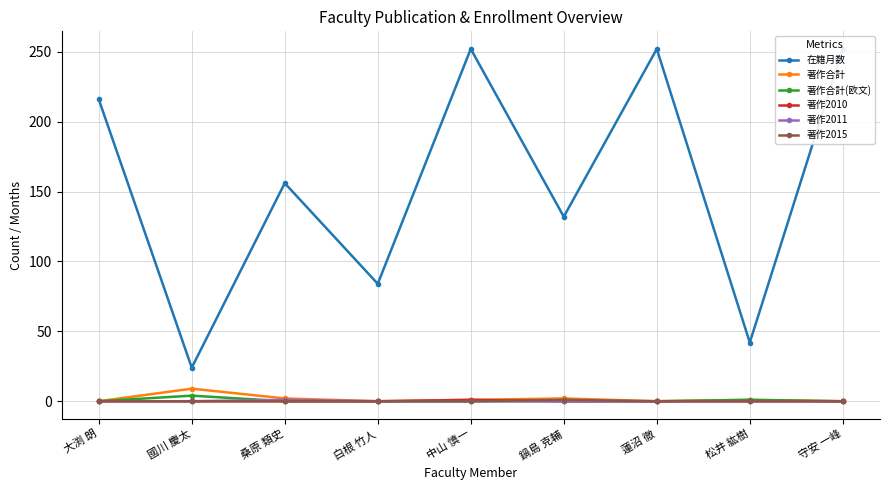

At how many categories does at least one series exceed 186?

4